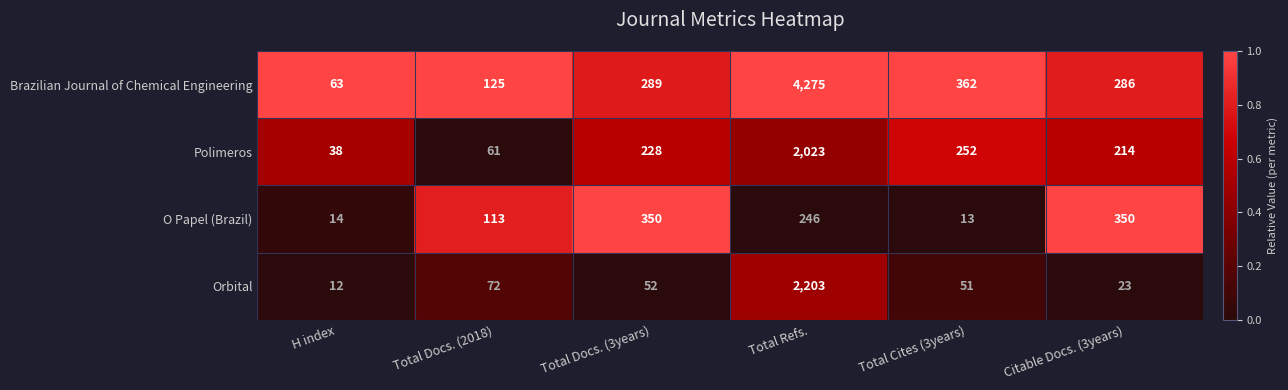

At which category is the sum across all series the highest?

Total Refs.